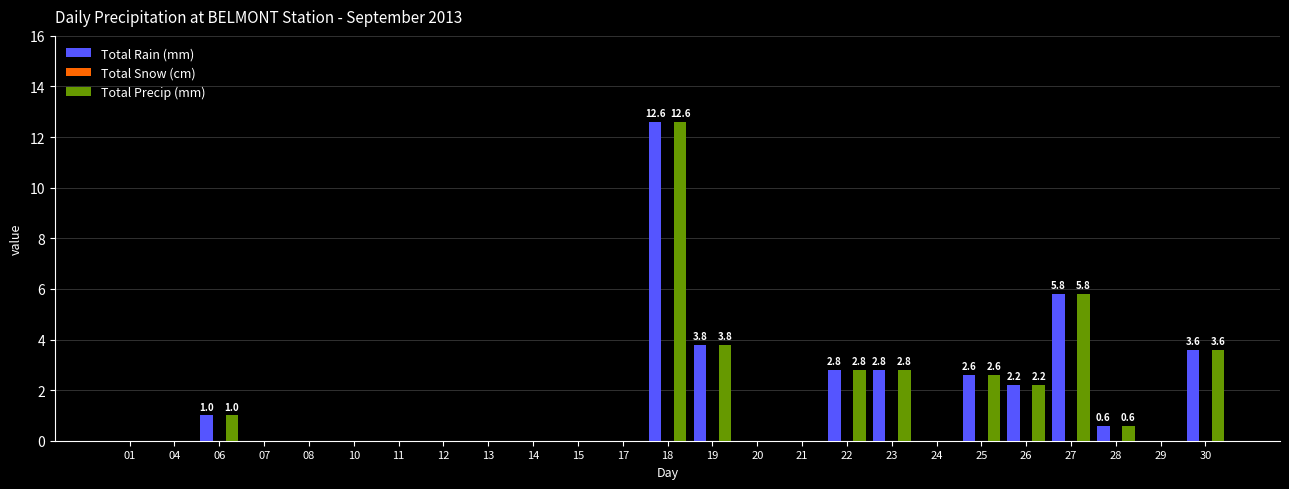

What is the difference between the Total Precip (mm) values at 01 and 30?

3.6